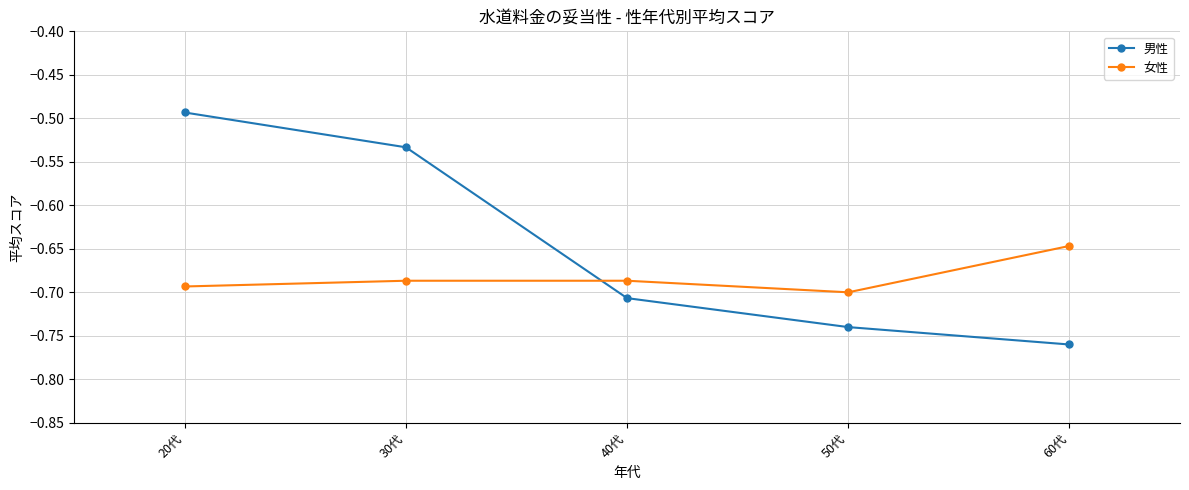

How many lines are shown in the chart?

2